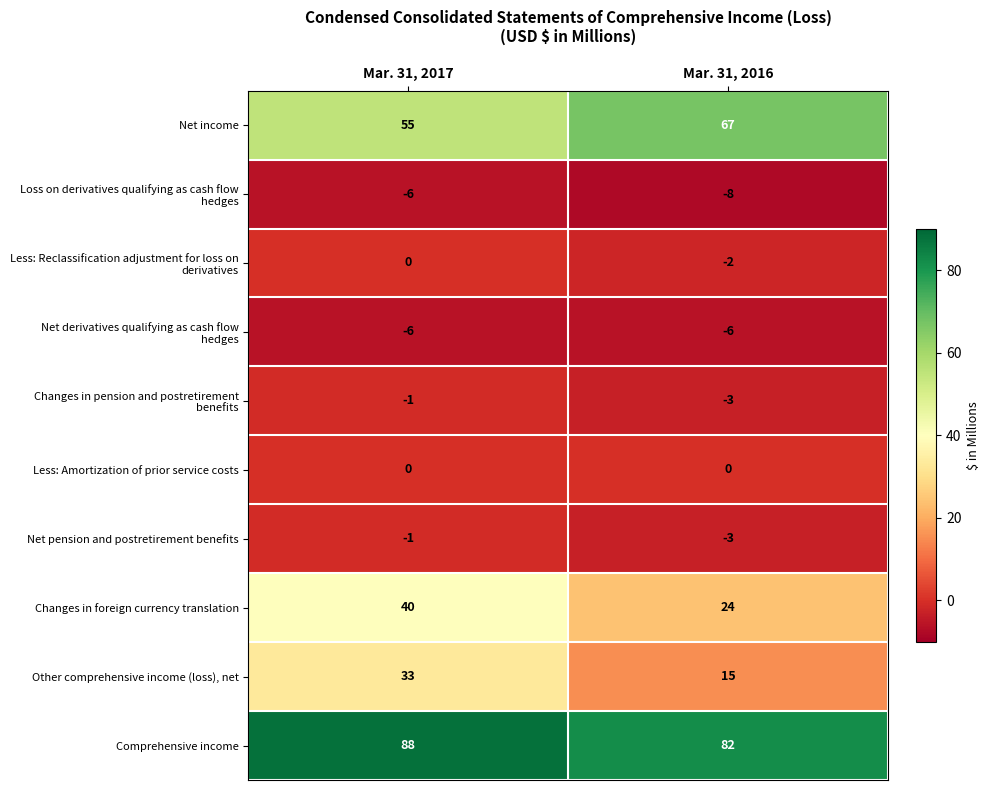

The value of Changes in foreign currency translation at Mar. 31, 2017 is 61. True or false?

False